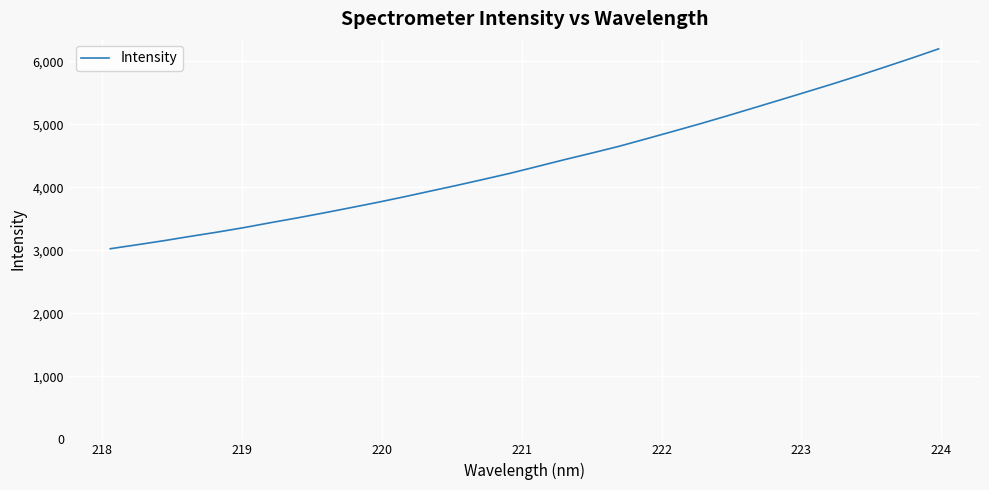

What is the difference between the maximum and minimum values?

3171.8